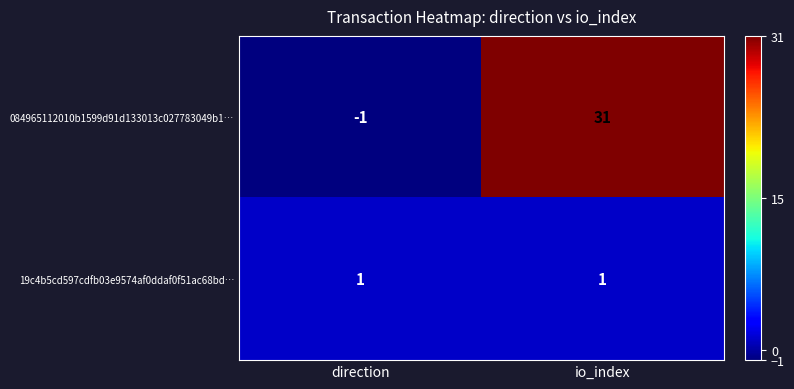

Is it true that 084965112010b1599d91d133013c027783049b1… equals 8 at io_index?

False